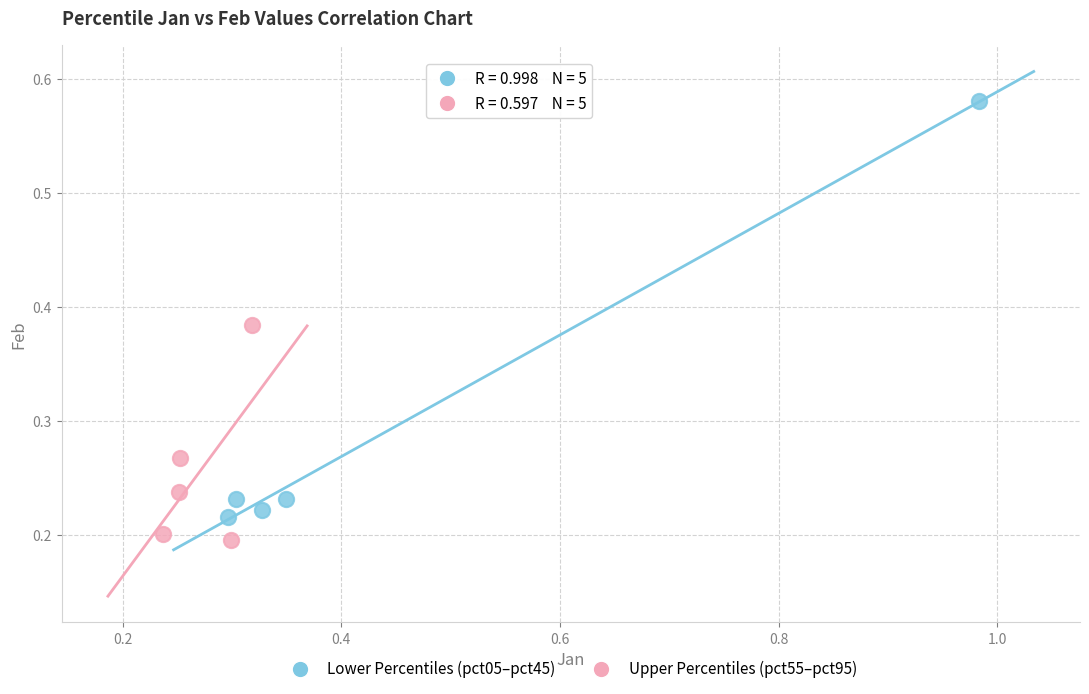

Which series contains the lowest Y value?

Upper Percentiles (pct55–pct95)